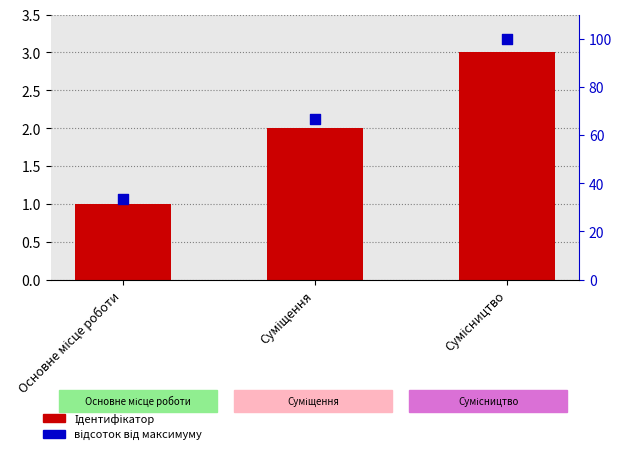

Is the value of Ідентифікатор at Сумісництво greater than the value of відсоток від максимуму at Основне місце роботи?

No